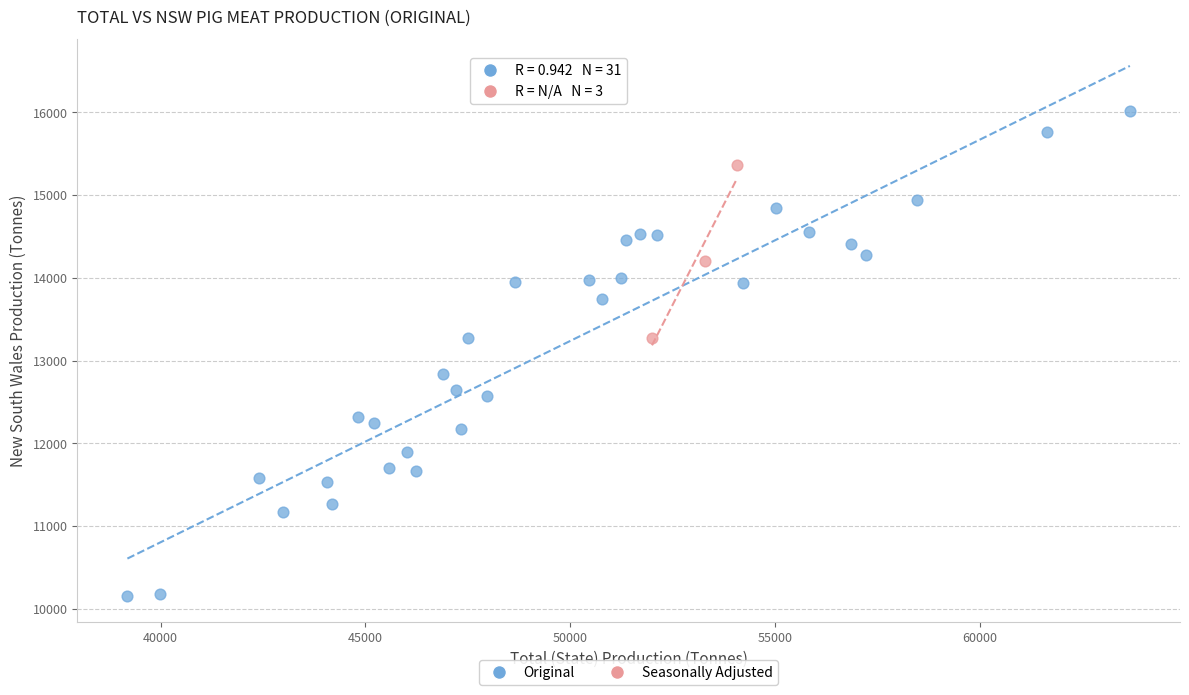

Which series contains the highest Y value?

Original